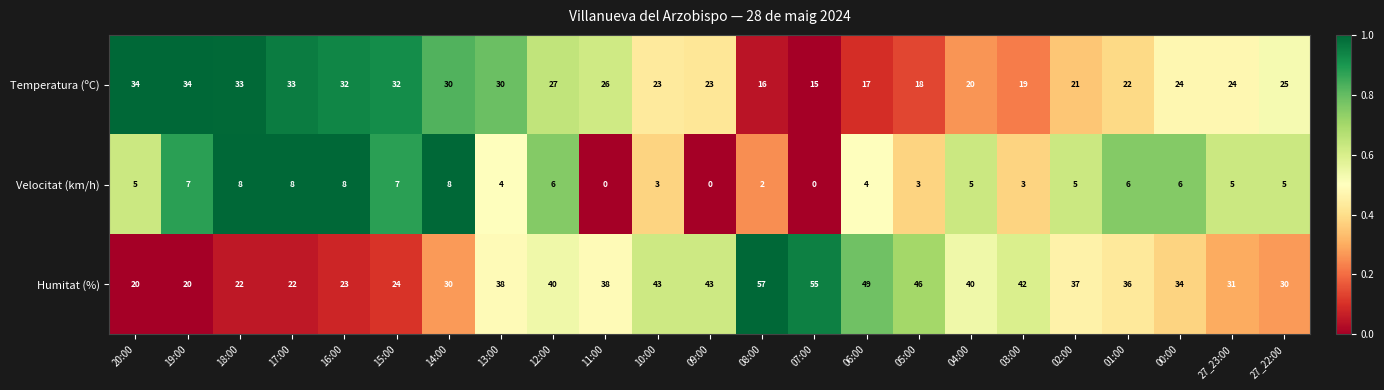

True or false: Velocitat (km/h) has a value of 12 at 16:00.

False